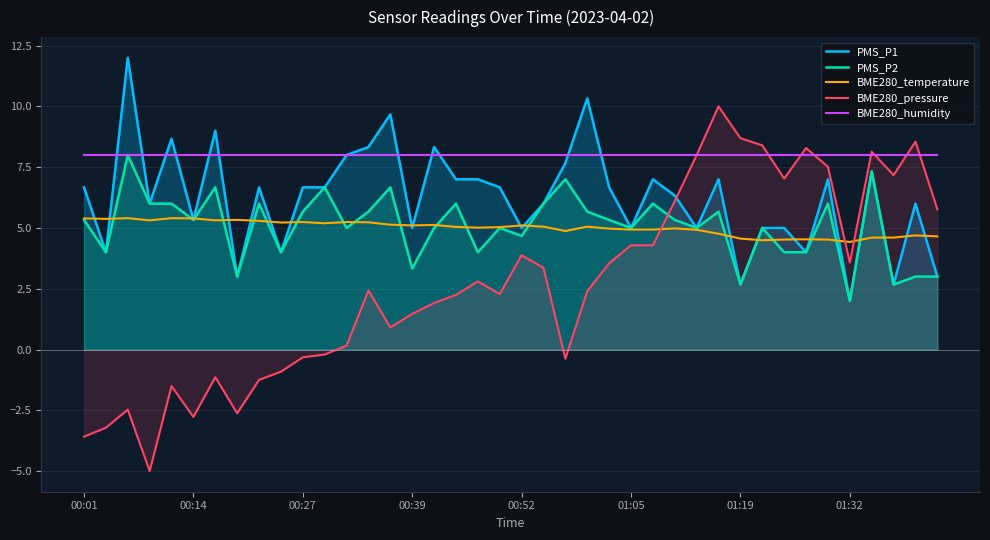

What is the total value across all series at 00:52?

26.6